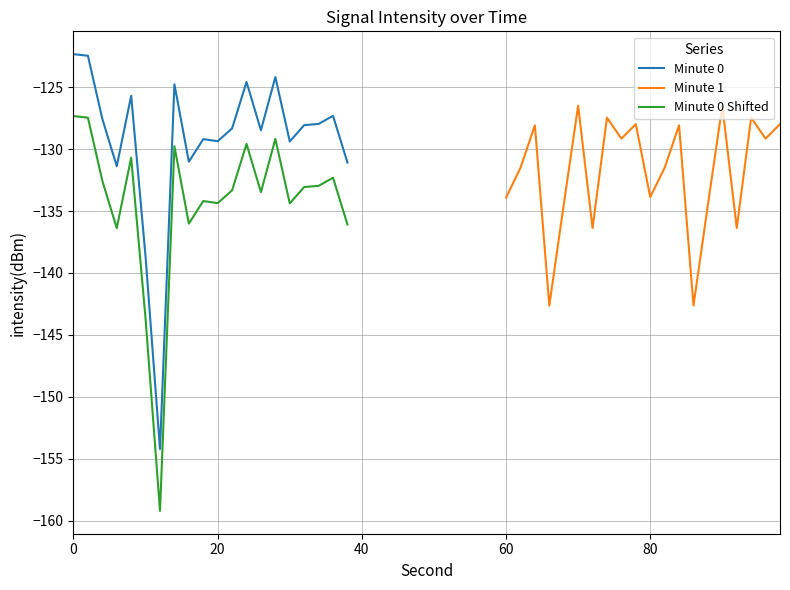

What is the value of the Minute 0 Shifted point at the 1st from the left?

-127.3